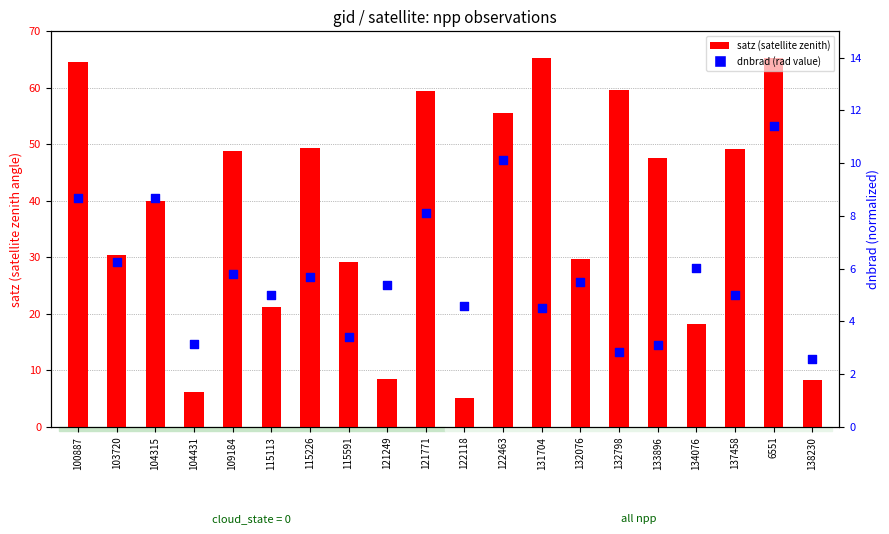

Is the value of satz at 115113 greater than the value of dnbrad at 115113?

Yes